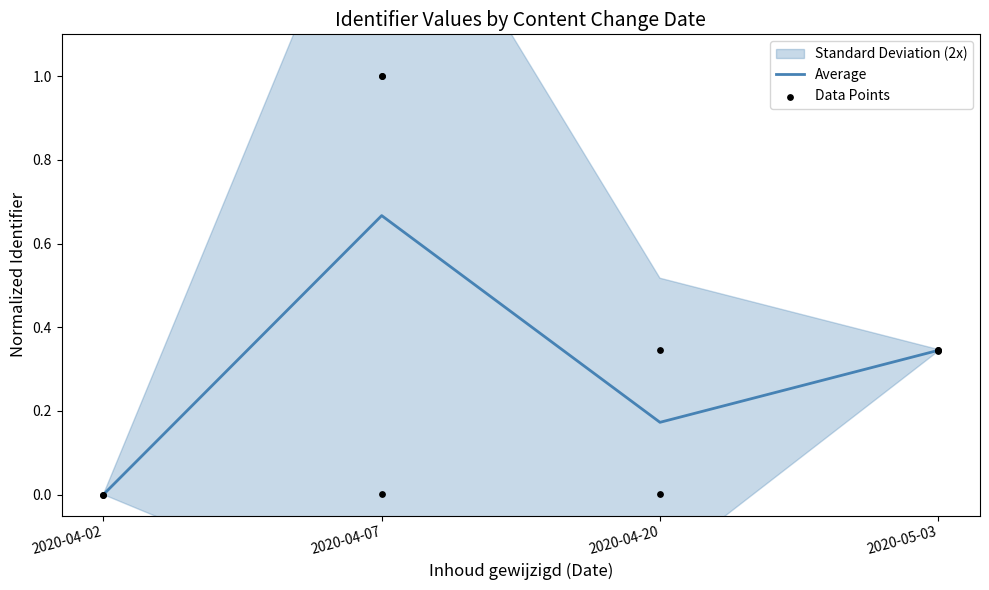

Which has a higher value, 2020-05-03 or 2020-04-02?

2020-05-03